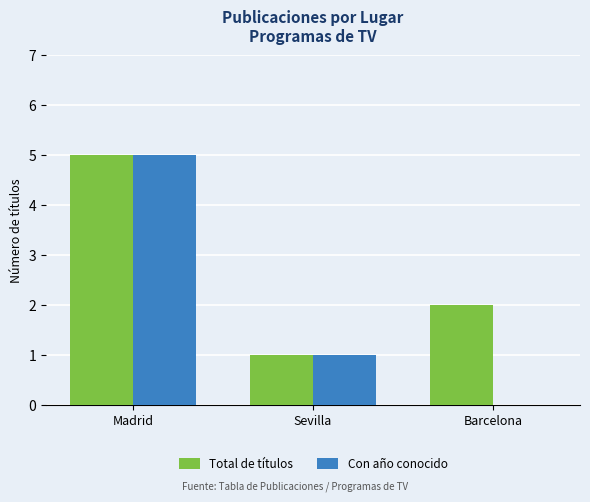

At which category is the sum across all series the highest?

Madrid